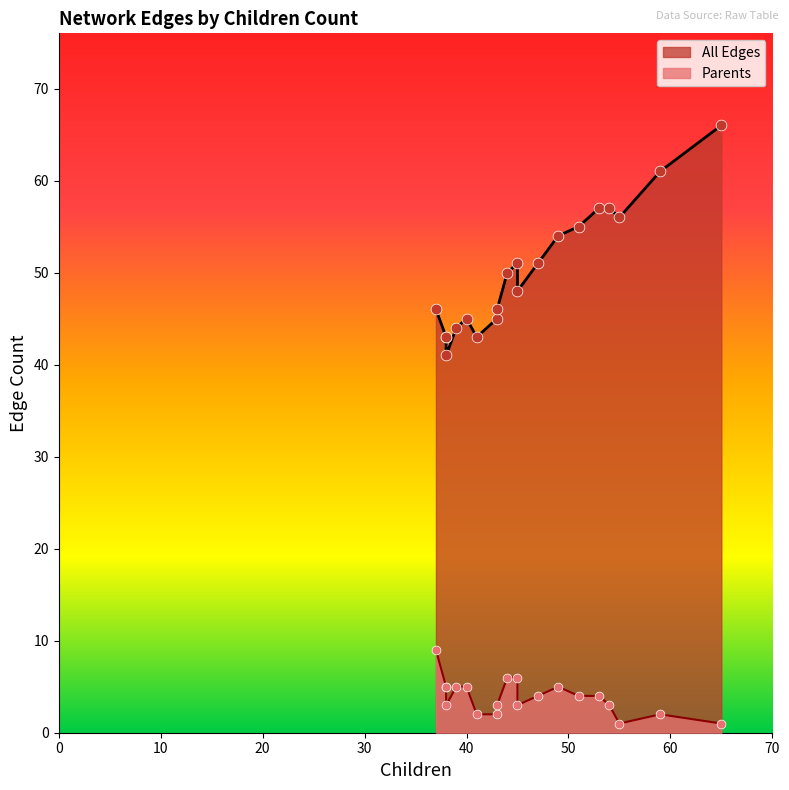

Which series reaches the maximum Y coordinate?

All Edges